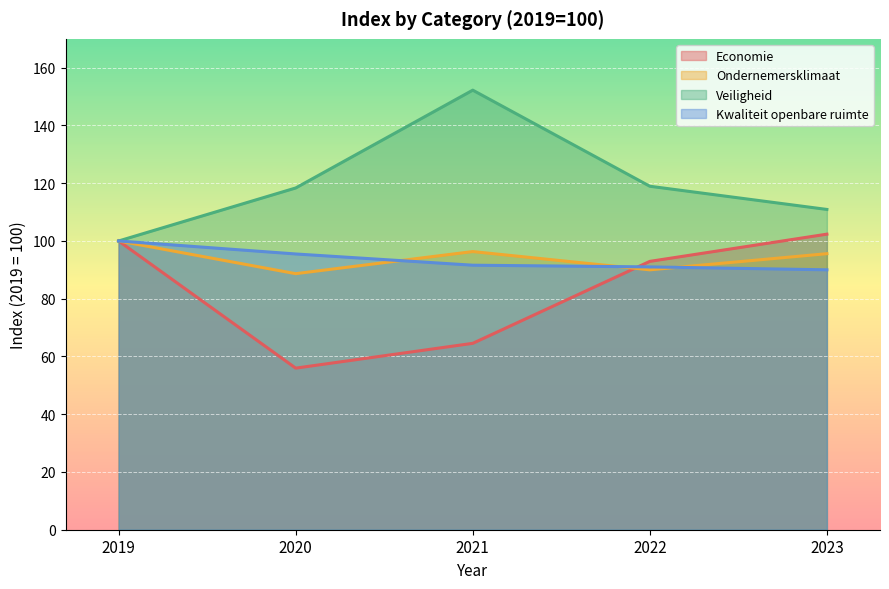

Is the value of Veiligheid at 2019 greater than the value of Kwaliteit openbare ruimte at 2019?

No